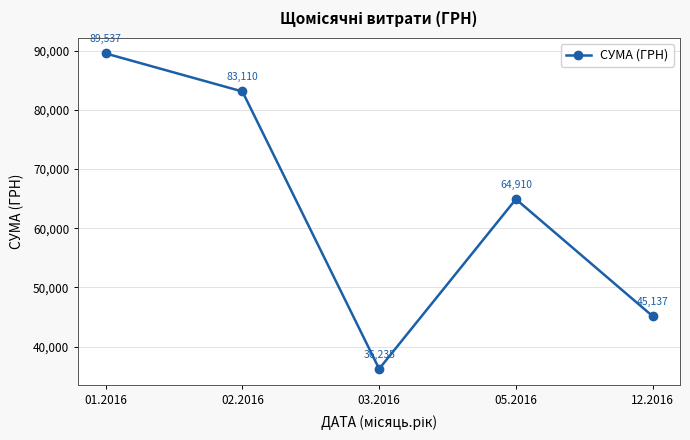

True or false: the data shows 105298.0 at 05.2016.

False